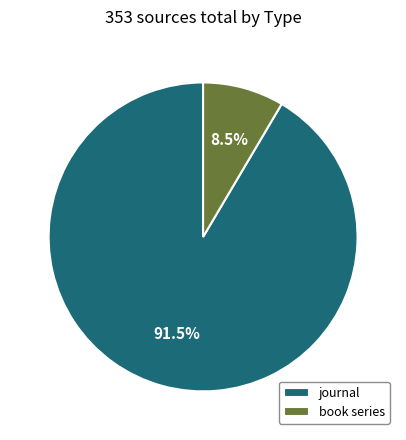

Is there any slice that represents more than half of the pie?

Yes